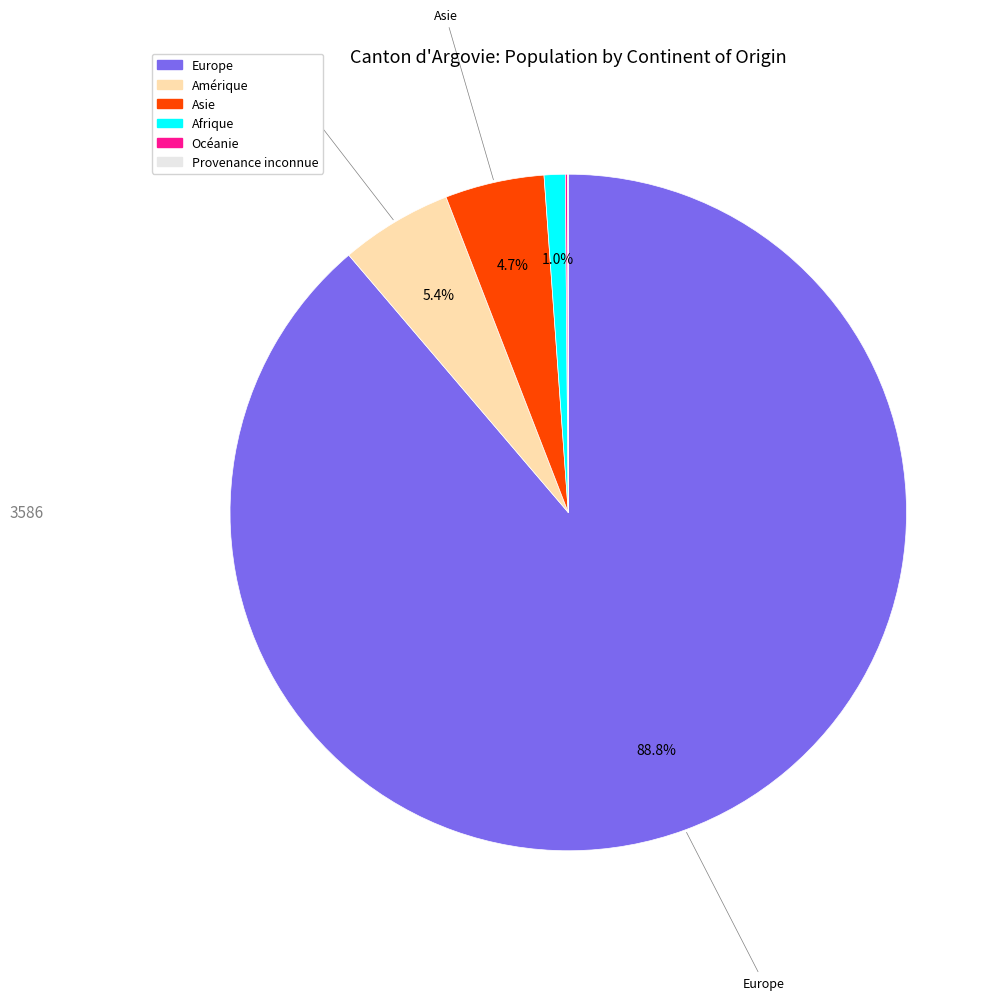

What portion of the pie excludes Amérique?

94.6%